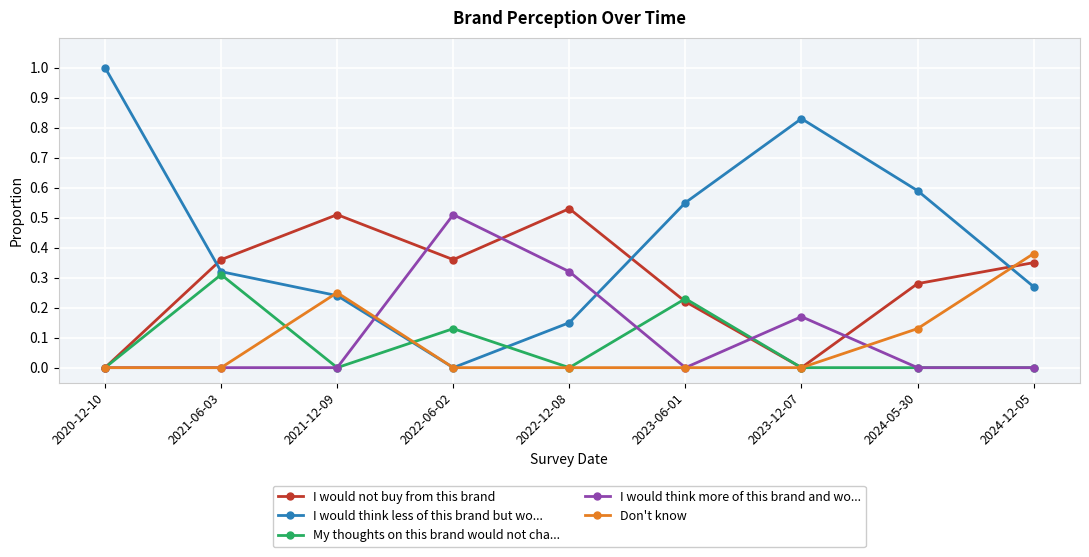

Which series ends up on top after the final intersection of I would not buy from this brand and I would think less of this brand but wo...?

I would not buy from this brand